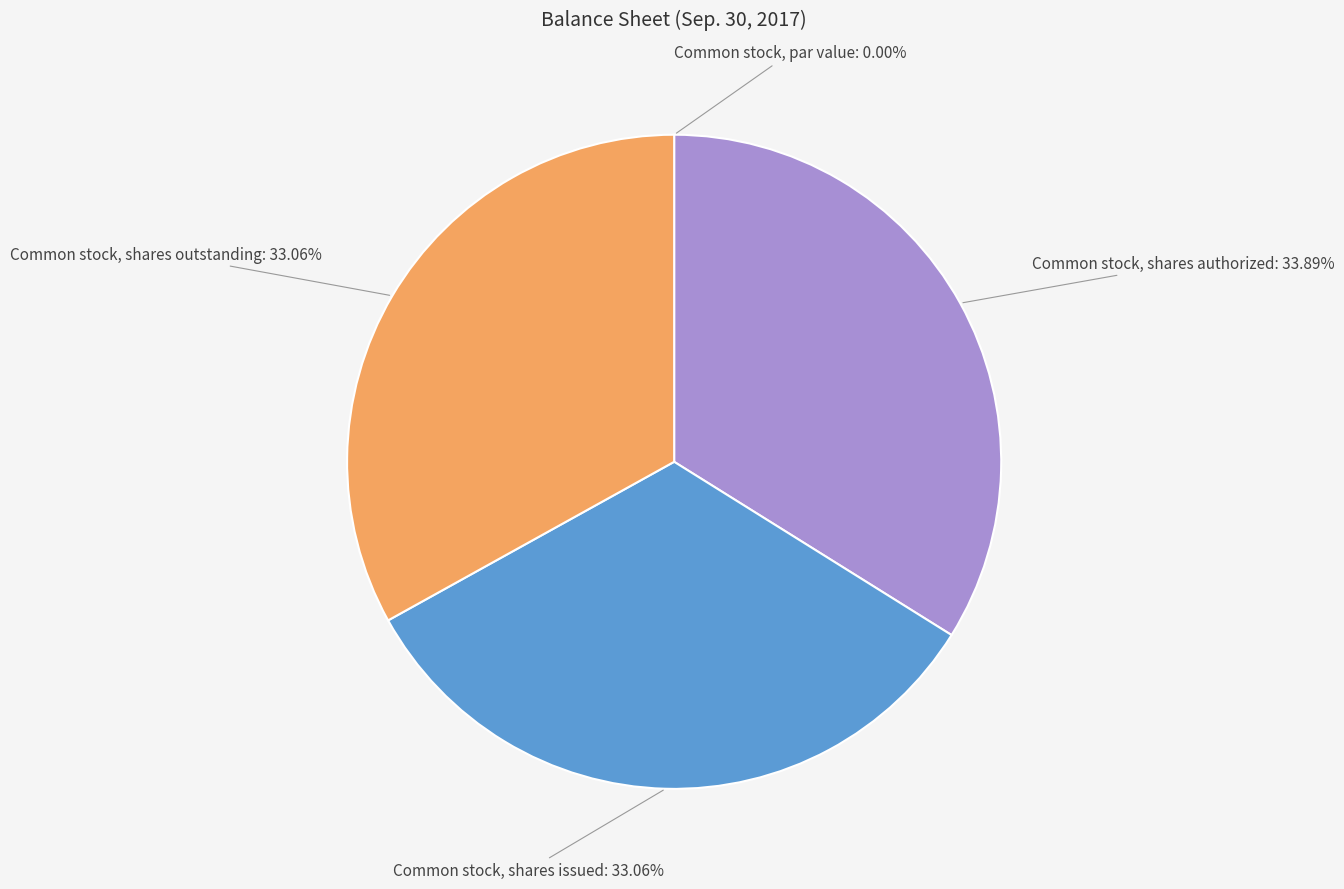

Does any single category account for the majority?

No